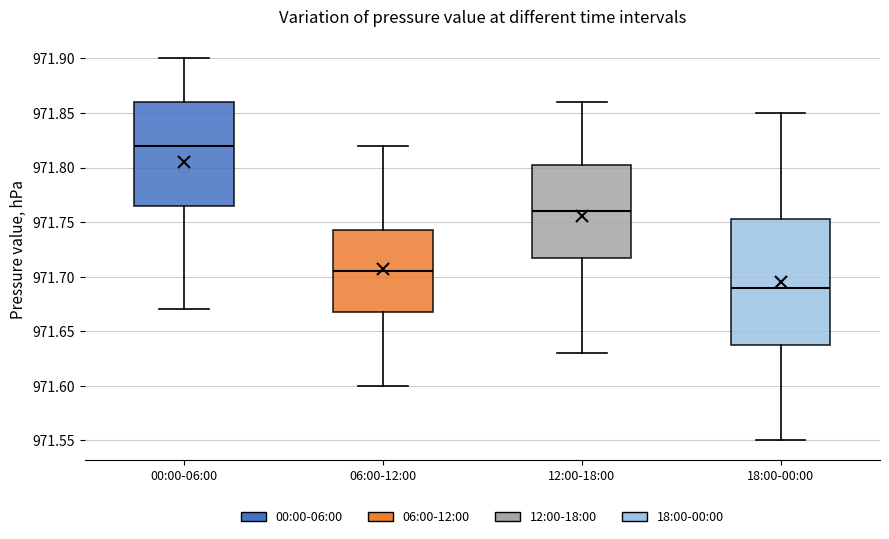

Where does the lower whisker of the box for 06:00-12:00 end on the y-axis? The values are not printed on the chart, so give them approximately, as read against the axis.

971.600